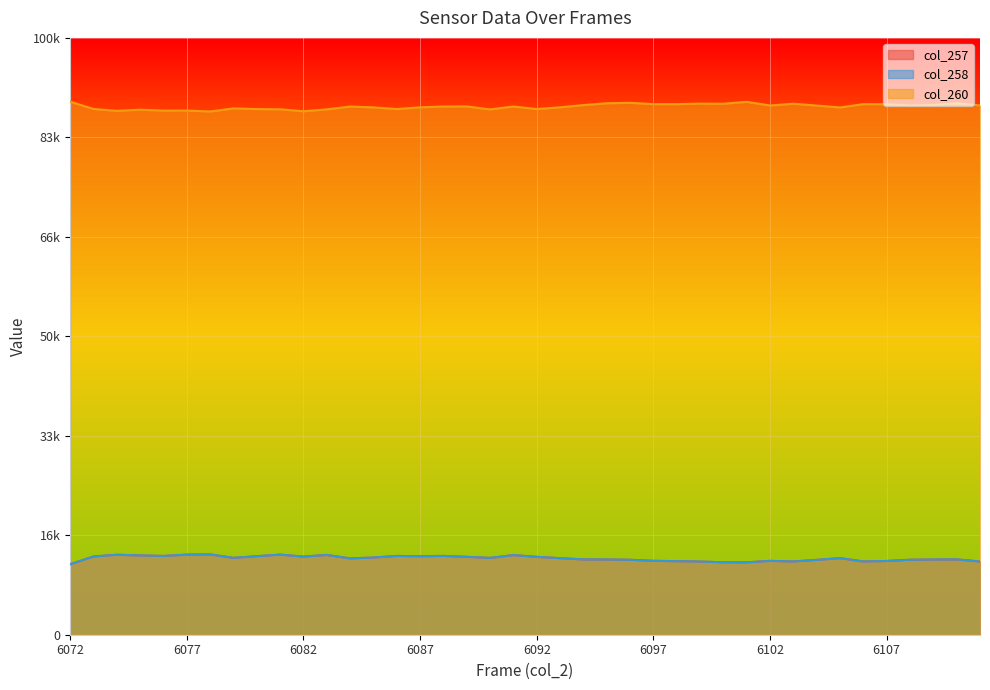

Which series has the largest range (max minus min)?

col_257